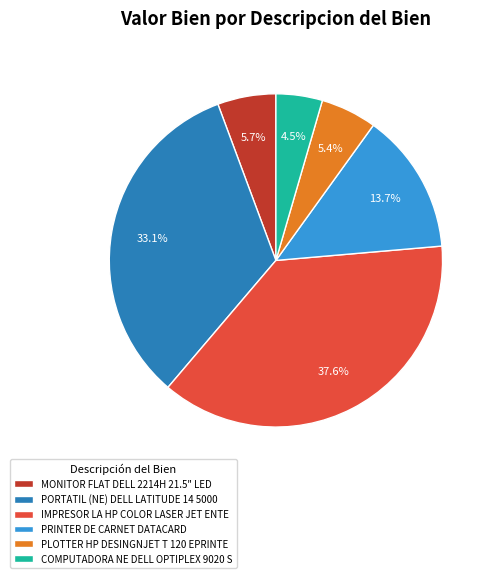

True or false: PRINTER DE CARNET DATACARD accounts for 24% of the total.

False